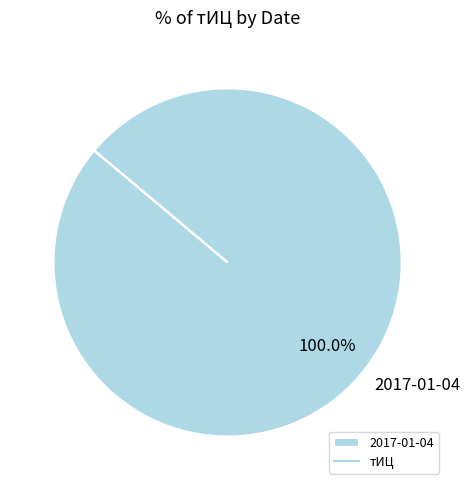

Is it true that 2017-01-04 is 100% of the pie?

True